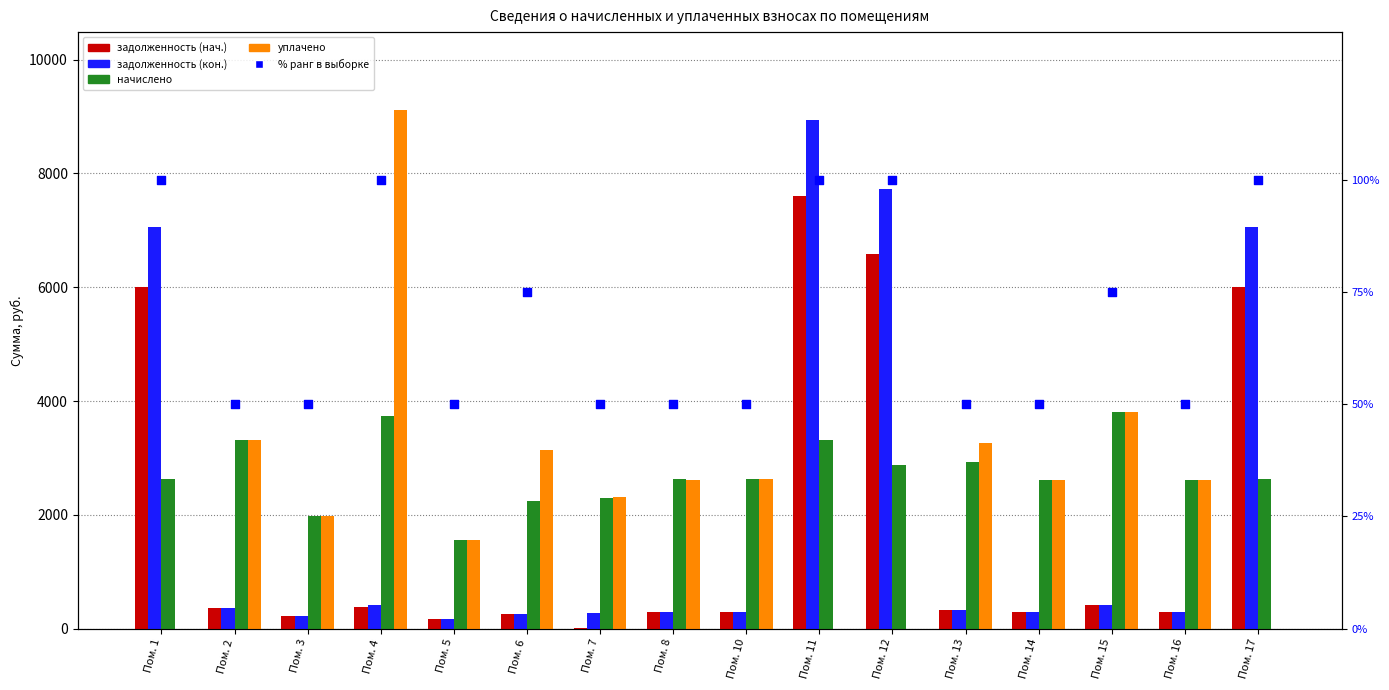

Which series reaches the maximum Y coordinate?

уплачено